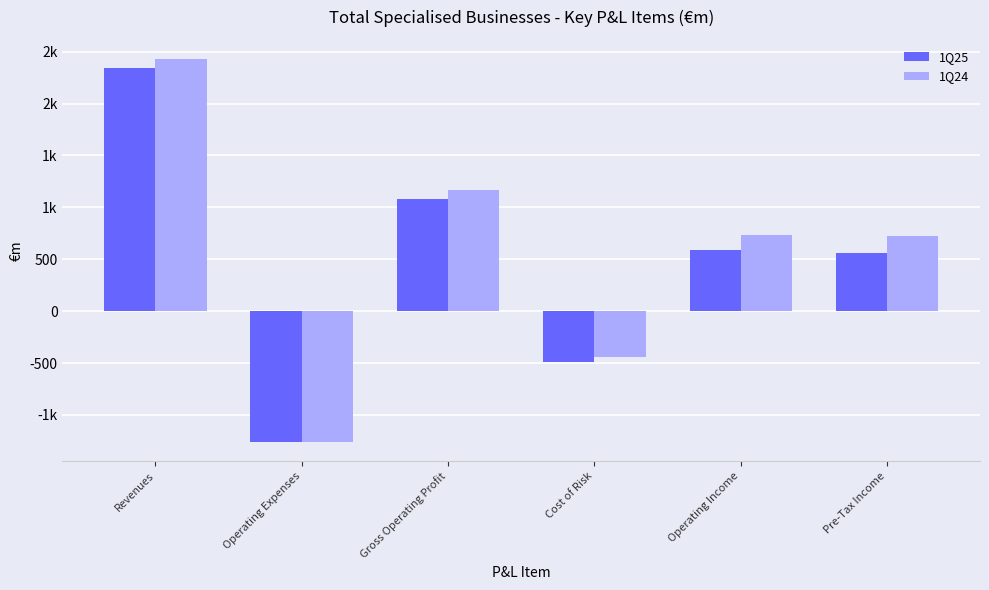

What is the minimum value shown in the chart?

-1261.9